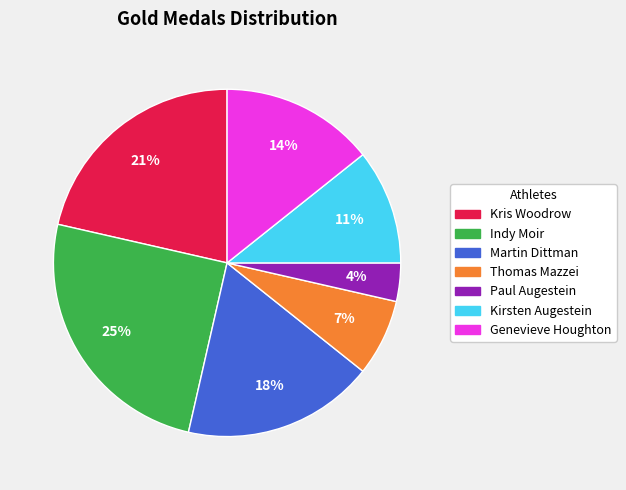

How many slices are in this pie chart?

7